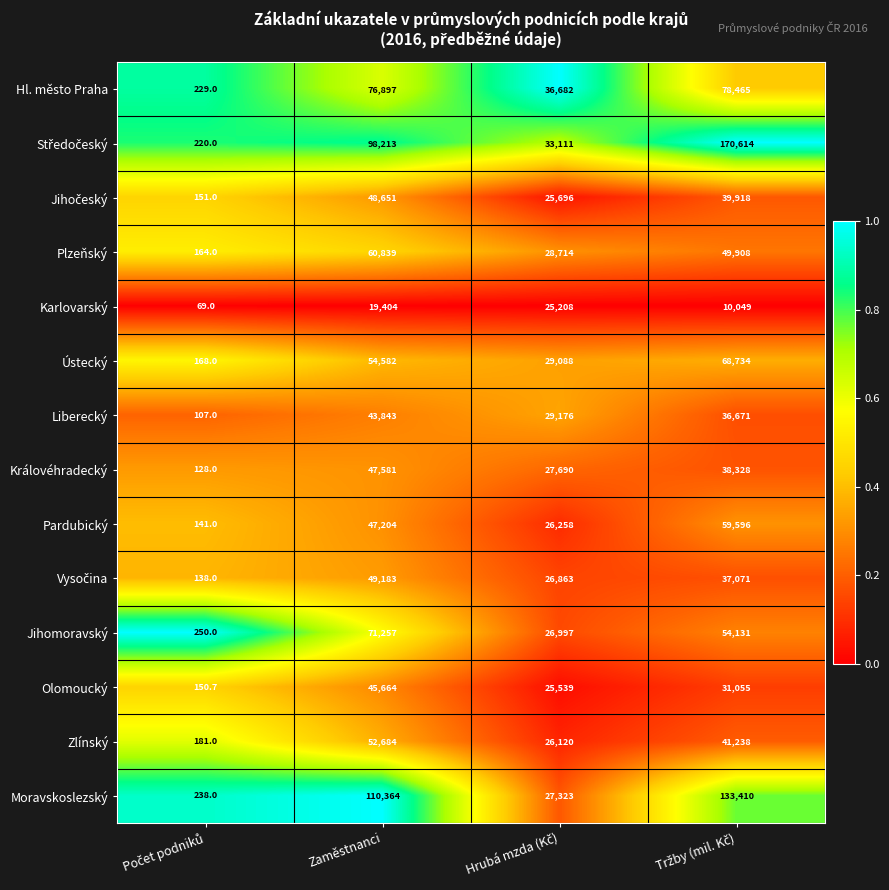

The Plzeňský series shows 108584.3 at Zaměstnanci. True or false?

False